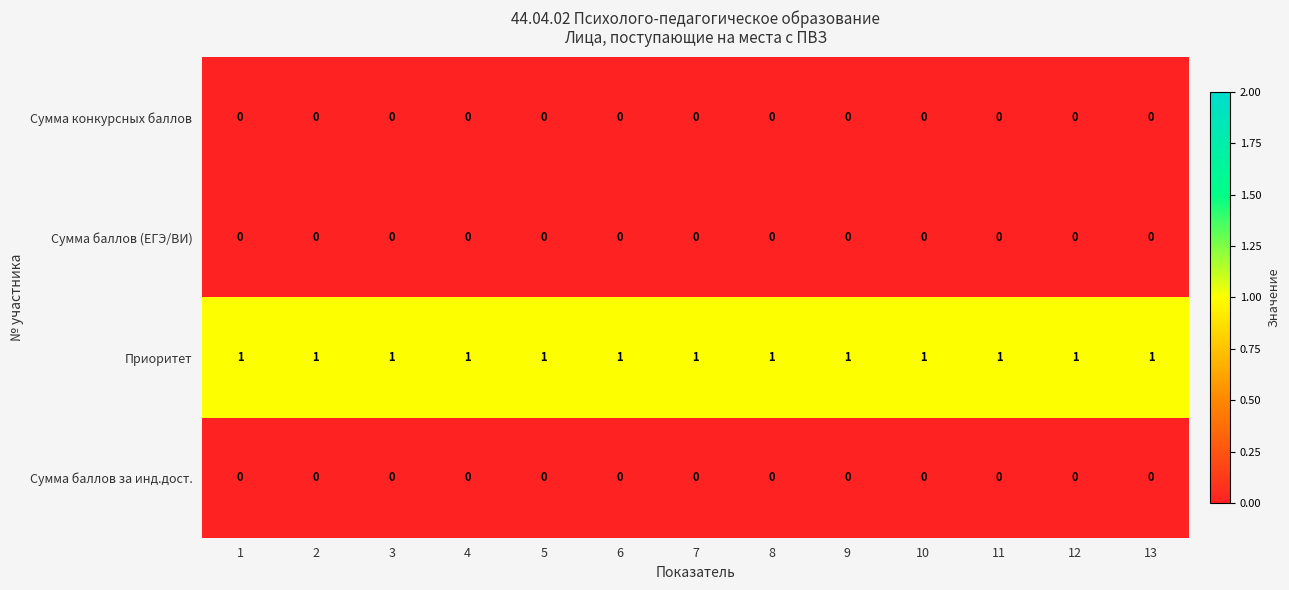

True or false: Приоритет has a value of 0 at 3.

False